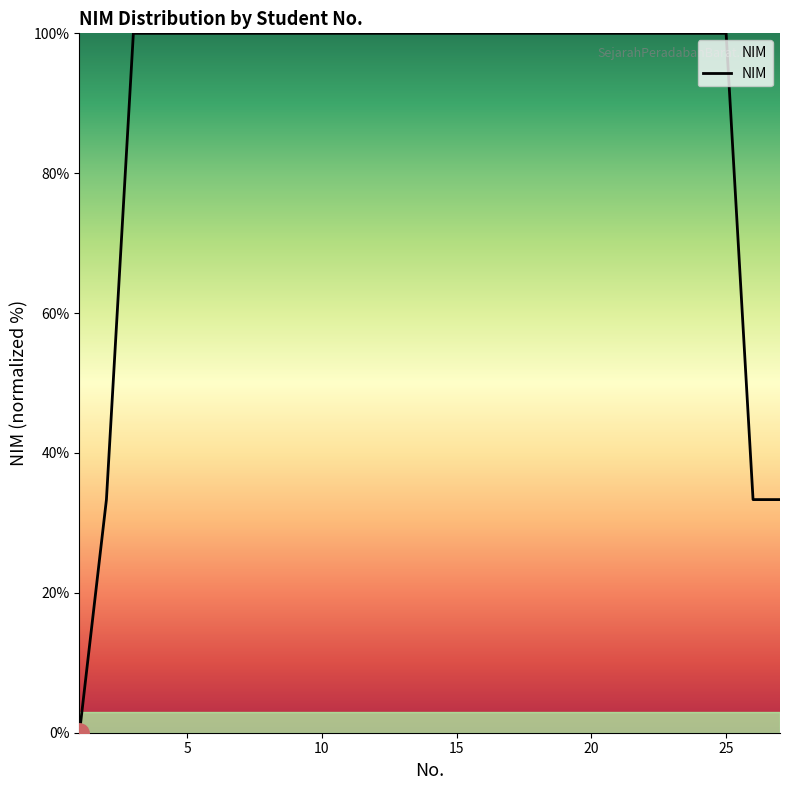

What is the difference between the maximum and minimum values?

100.0